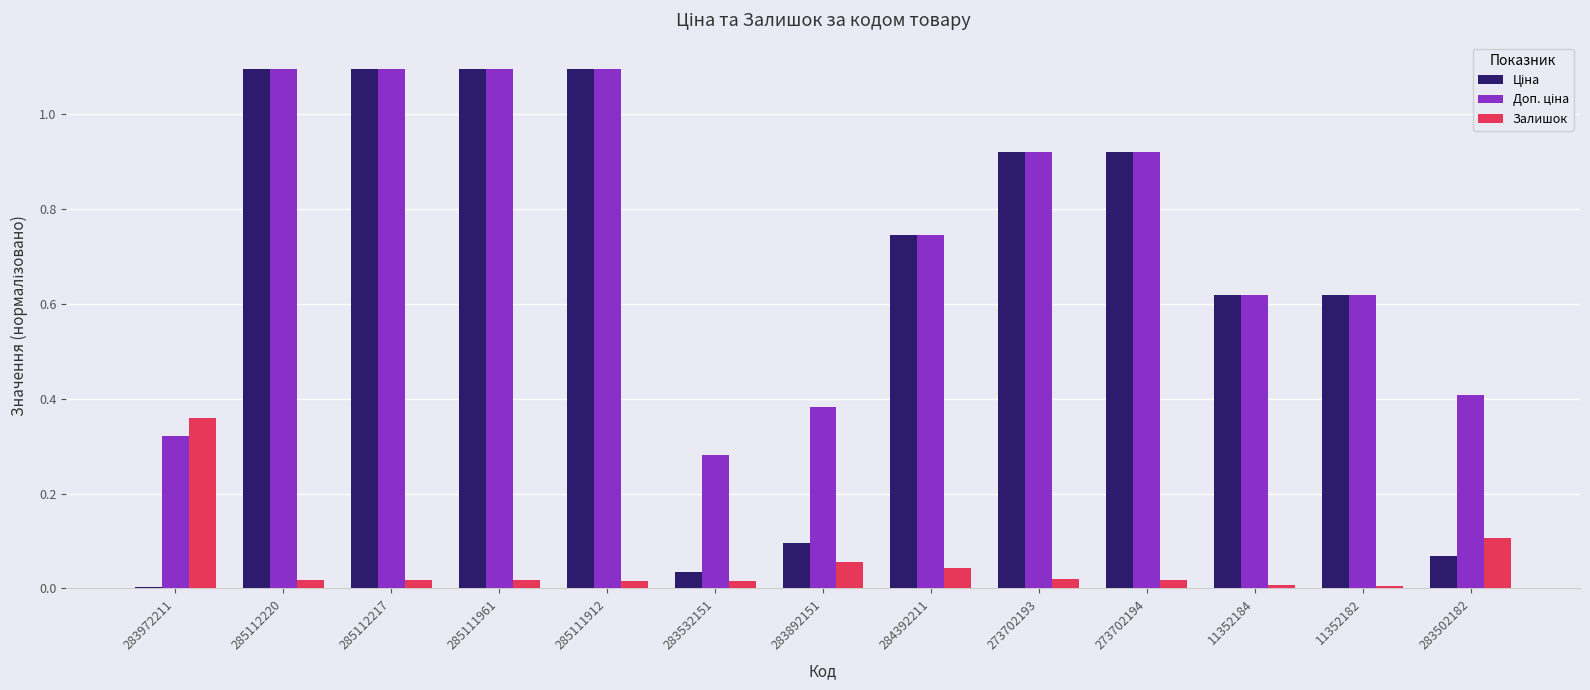

Between 283972211 and 283892151, which series saw the biggest shift?

Залишок